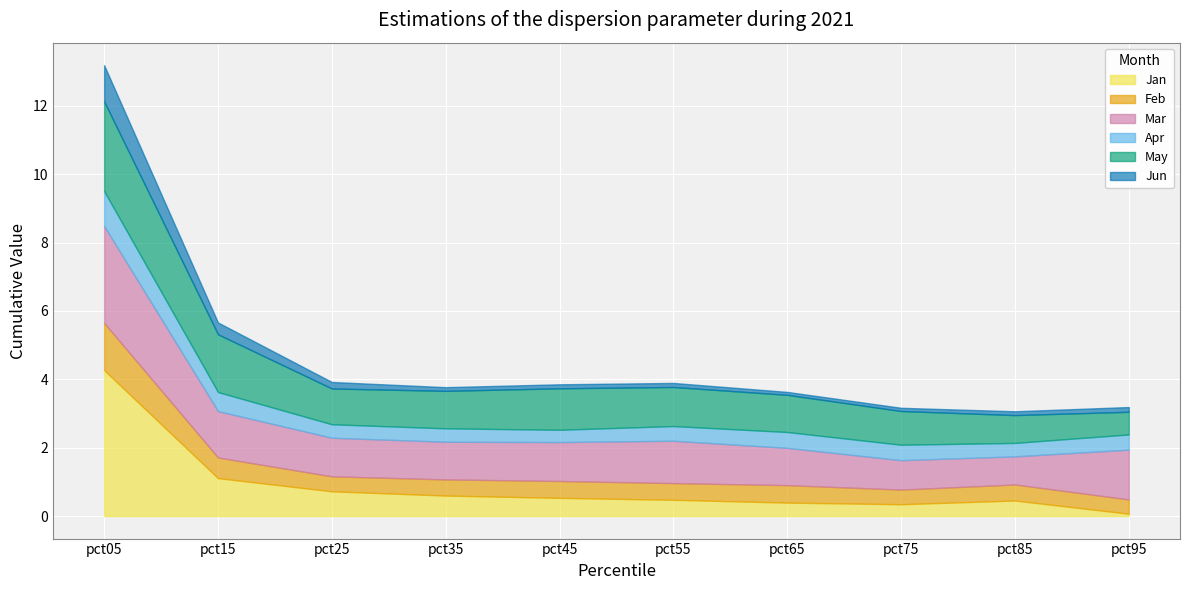

True or false: Feb and Jun cross at least once.

False